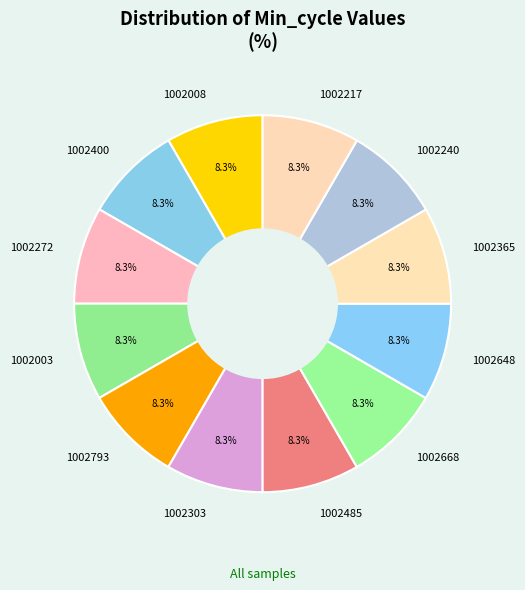

Does 1002668 account for over 50% of the chart?

No